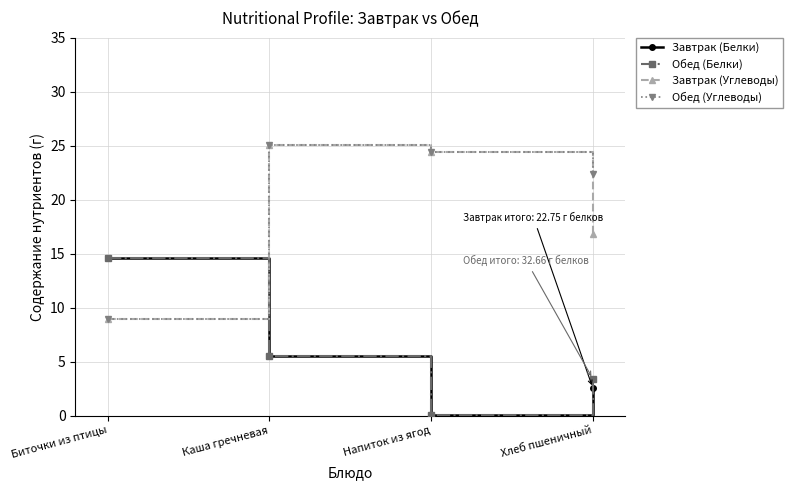

What is the label of the 1st point from the right?

Хлеб пшеничный